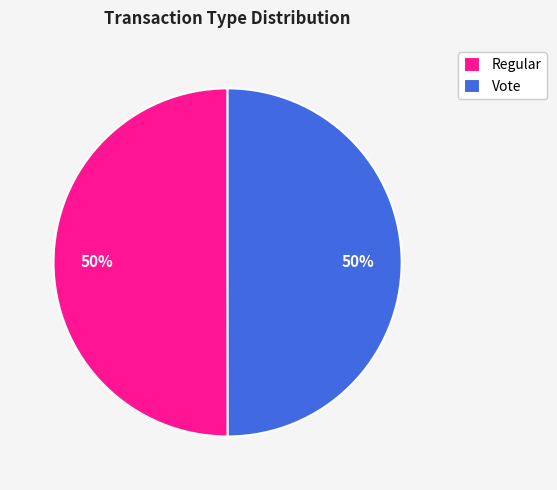

What is the ratio of the value at Vote to the value at Regular?

1.0